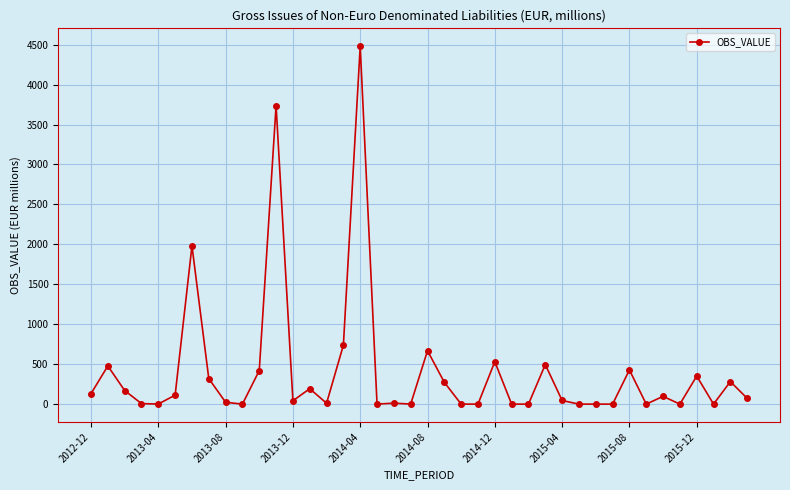

How many data points does each series have?

40